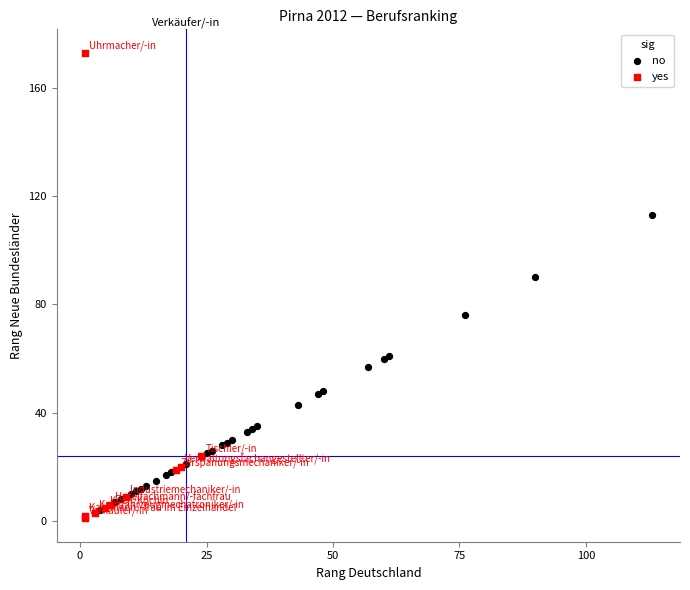

Which series has the largest Y range (max minus min)?

yes